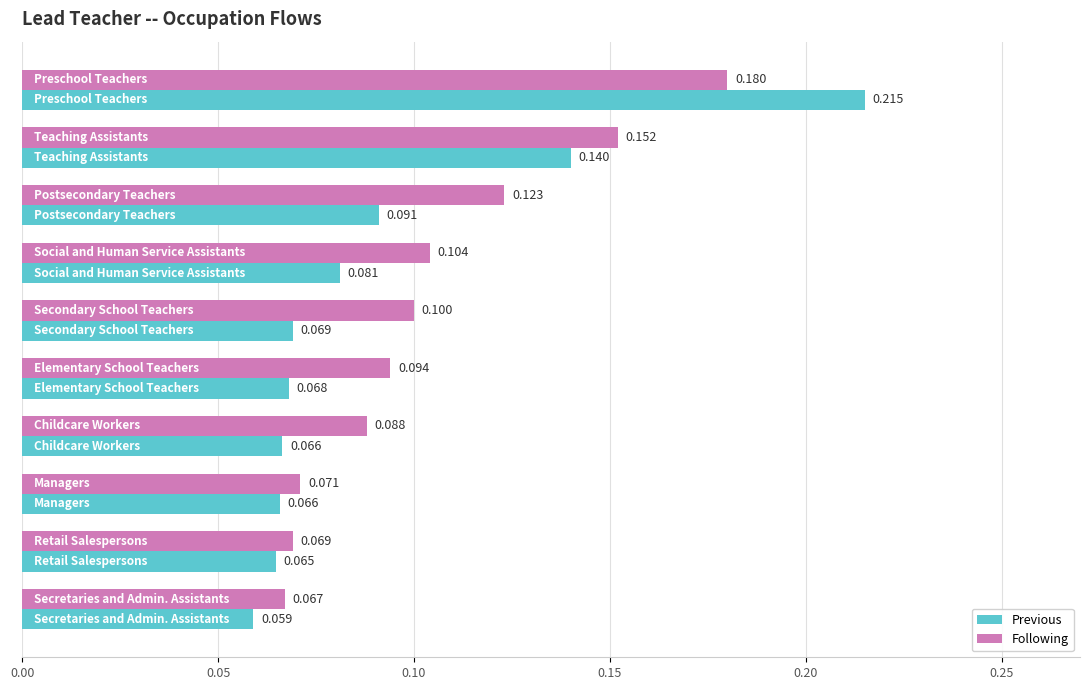

Which series has the largest range (max minus min)?

Previous